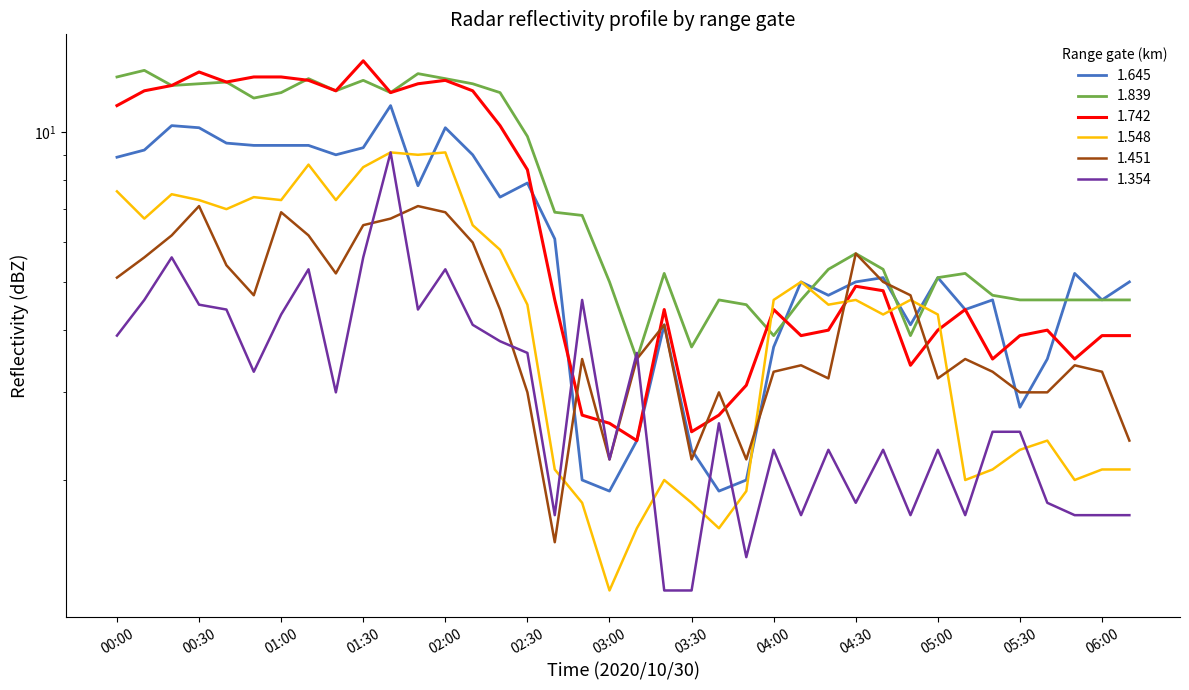

Reading left to right, transcribe all the data shown in this chart.

1.645: 8.9	9.2	10.3	10.2	9.5	9.4	9.4	9.4	9.0	9.3	11.3	7.8	10.2	9.0	7.4	7.9	6.1	2.0	1.9	2.4	4.1	2.3	1.9	2.0	3.7	5.0	4.7	5.0	5.1	4.1	5.1	4.4	4.6	2.8	3.5	5.2	4.6	5.0
1.839: 12.9	13.3	12.4	12.5	12.6	11.7	12.0	12.8	12.1	12.7	12.0	13.1	12.8	12.5	12.0	9.8	6.9	6.8	5.0	3.5	5.2	3.7	4.6	4.5	3.9	4.6	5.3	5.7	5.3	3.9	5.1	5.2	4.7	4.6	4.6	4.6	4.6	4.6
1.742: 11.3	12.1	12.4	13.2	12.6	12.9	12.9	12.7	12.1	13.9	12.0	12.5	12.7	12.1	10.3	8.4	4.6	2.7	2.6	2.4	4.4	2.5	2.7	3.1	4.4	3.9	4.0	4.9	4.8	3.4	4.0	4.4	3.5	3.9	4.0	3.5	3.9	3.9
1.548: 7.6	6.7	7.5	7.3	7.0	7.4	7.3	8.6	7.3	8.5	9.1	9.0	9.1	6.5	5.8	4.5	2.1	1.8	1.2	1.6	2.0	1.8	1.6	1.9	4.6	5.0	4.5	4.6	4.3	4.6	4.3	2.0	2.1	2.3	2.4	2.0	2.1	2.1
1.451: 5.1	5.6	6.2	7.1	5.4	4.7	6.9	6.2	5.2	6.5	6.7	7.1	6.9	6.0	4.4	3.0	1.5	3.5	2.2	3.5	4.1	2.2	3.0	2.2	3.3	3.4	3.2	5.7	5.0	4.7	3.2	3.5	3.3	3.0	3.0	3.4	3.3	2.4
1.354: 3.9	4.6	5.6	4.5	4.4	3.3	4.3	5.3	3.0	5.6	9.1	4.4	5.3	4.1	3.8	3.6	1.7	4.6	2.2	3.6	1.2	1.2	2.6	1.4	2.3	1.7	2.3	1.8	2.3	1.7	2.3	1.7	2.5	2.5	1.8	1.7	1.7	1.7